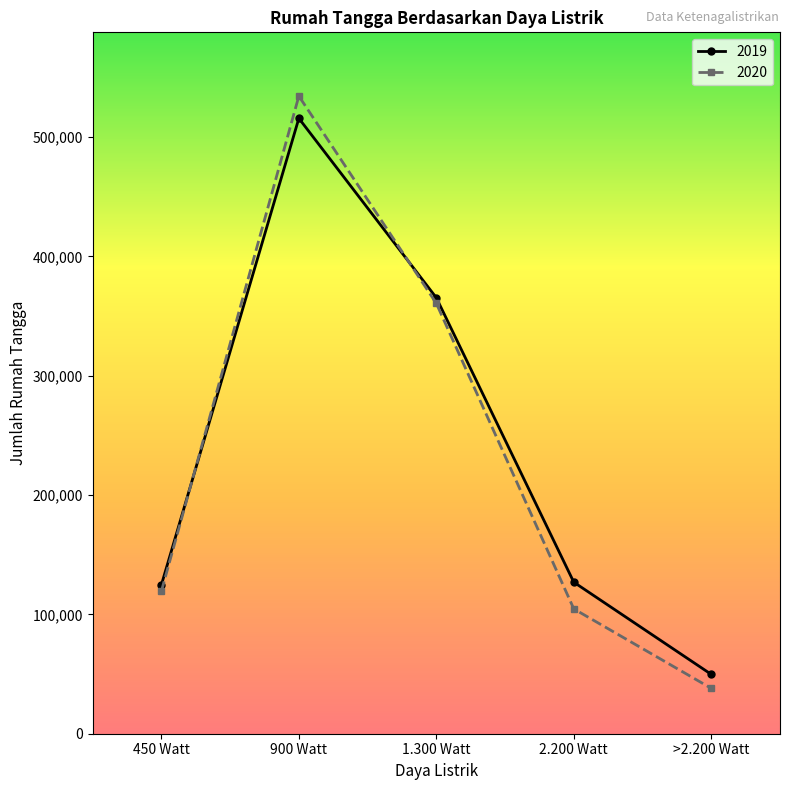

Does the chart have visible grid lines?

No